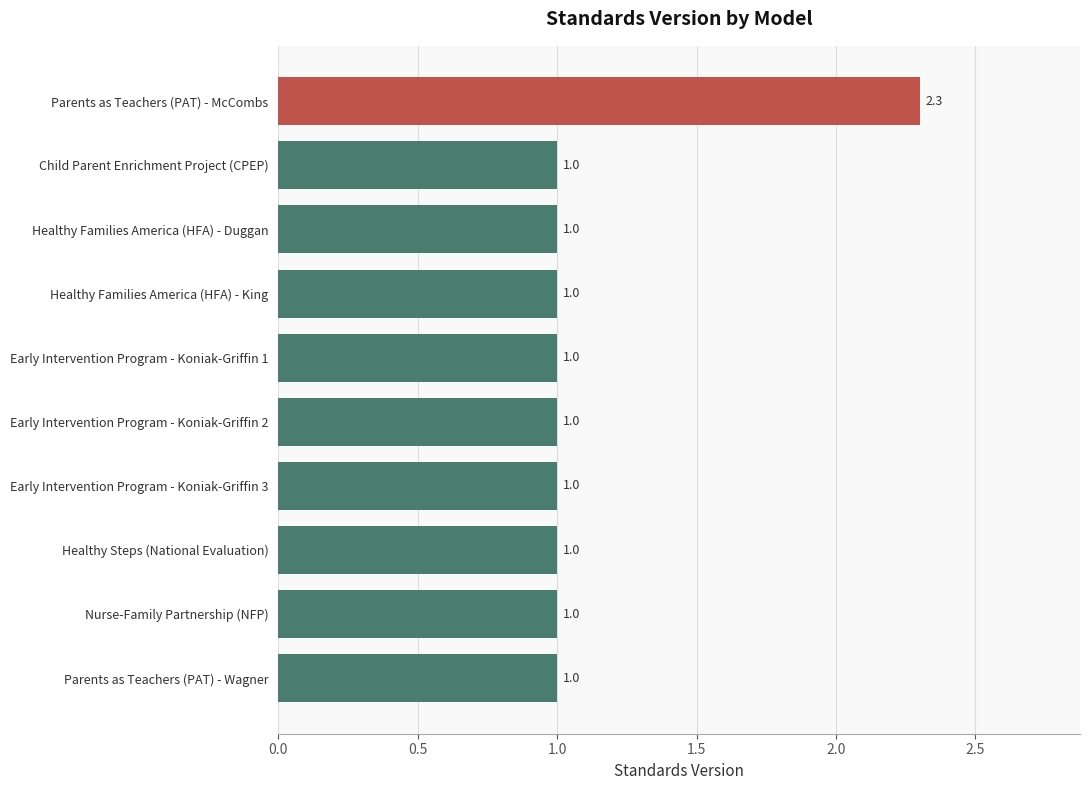

What is the label of the 3rd bar from the bottom?

Healthy Steps (National Evaluation)